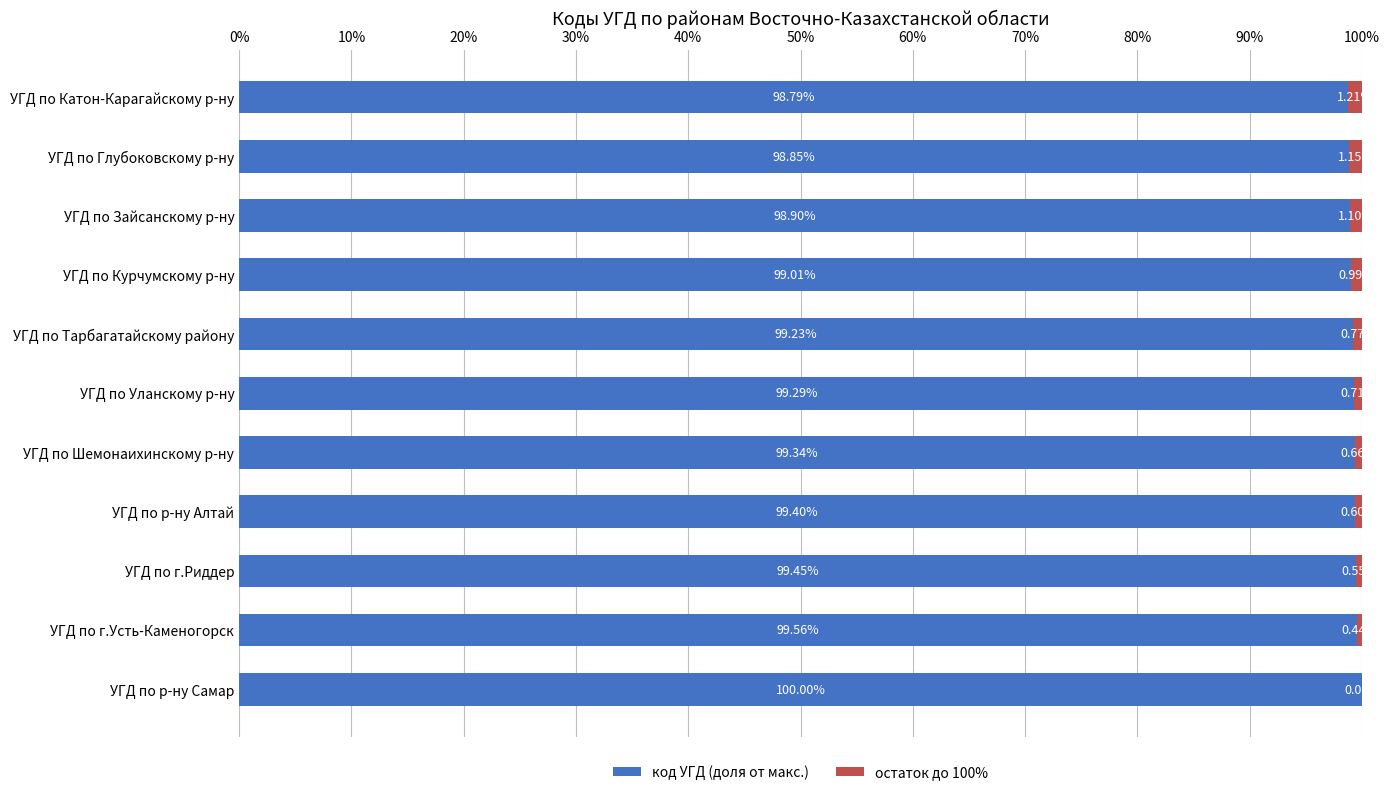

What is the total value across all series at УГД по г.Усть-Каменогорск?

100.0